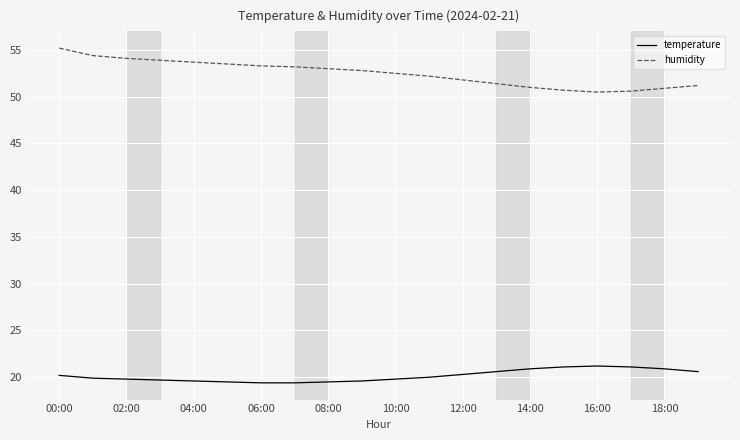

Which series has the largest range (max minus min)?

humidity